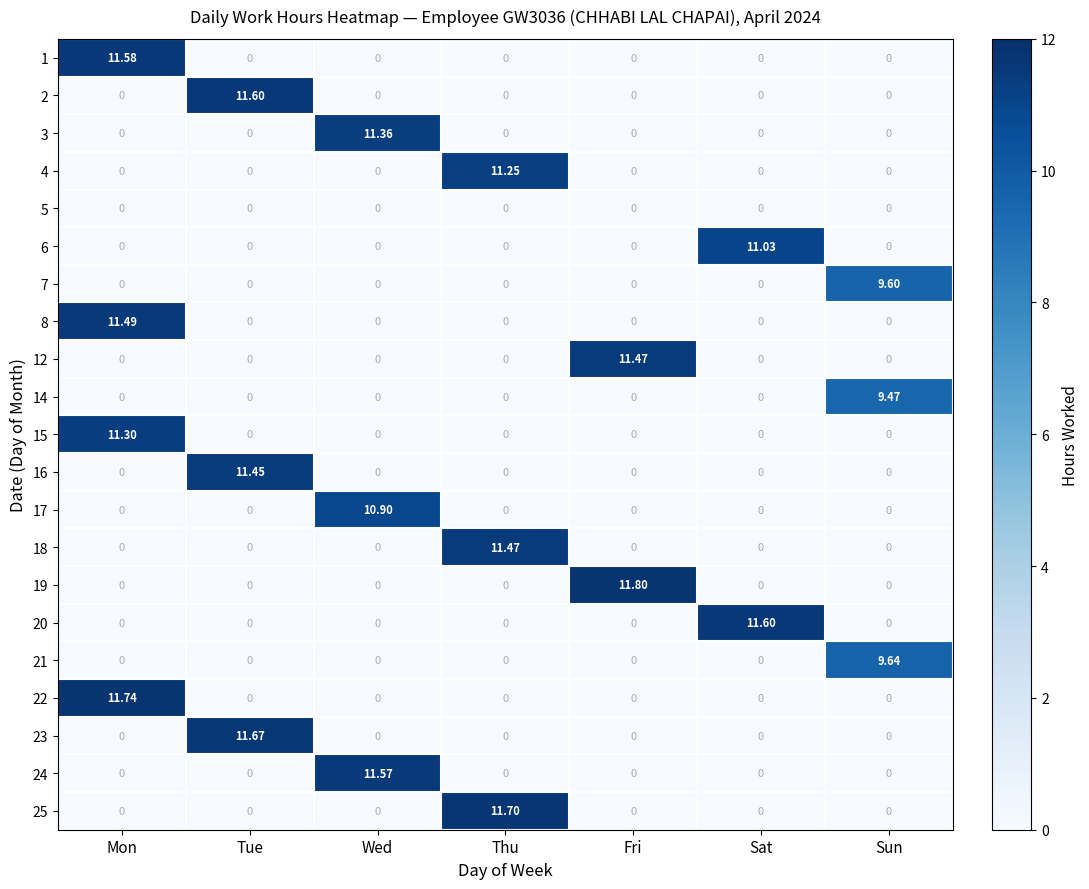

At which label does 24 reach its peak?

Wed